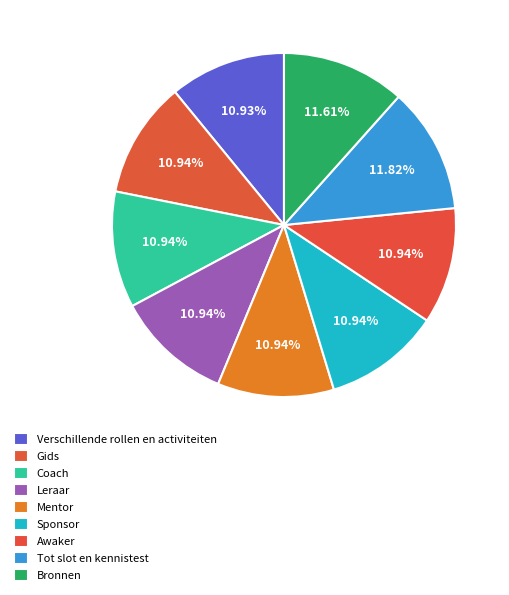

How much of the chart is everything except Sponsor?

89.1%